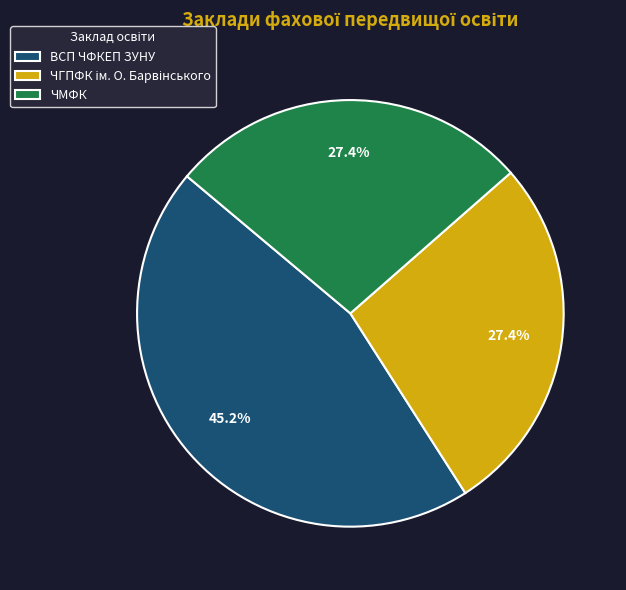

What is the largest slice in the pie chart?

ВСП ЧФКЕП ЗУНУ